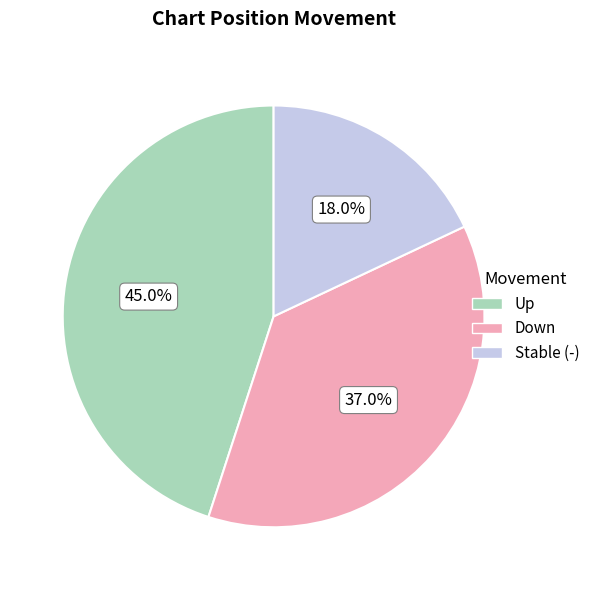

How many segments does this pie chart have?

3